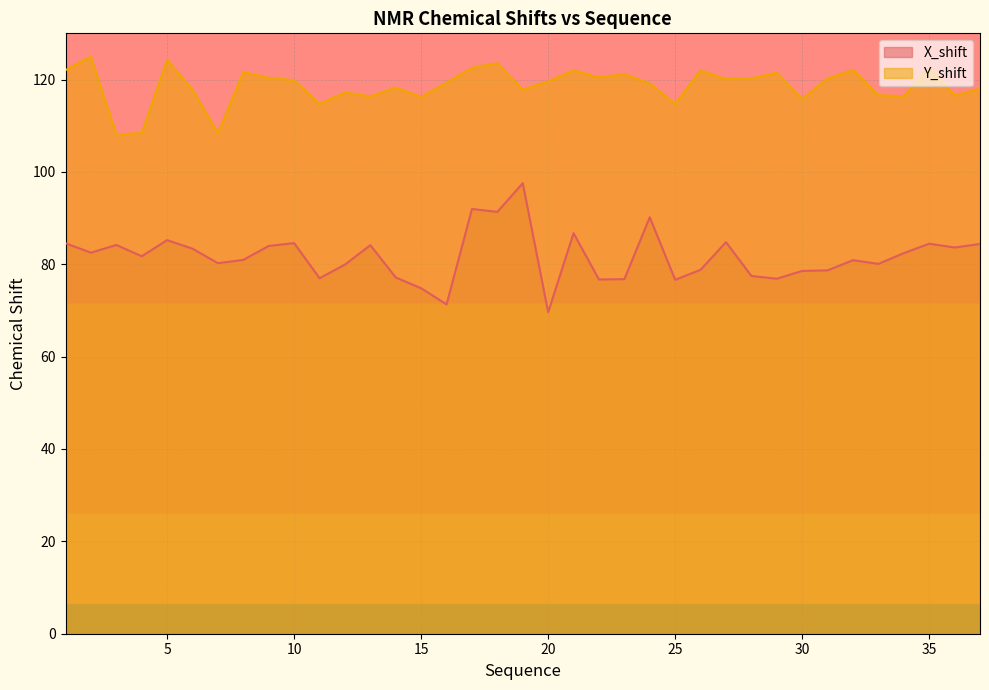

The X_shift series shows 76.8 at 23. True or false?

True